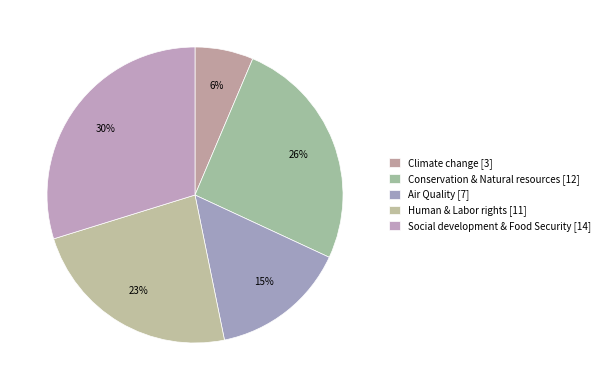

The Human & Labor rights slice represents 10% of the pie. True or false?

False